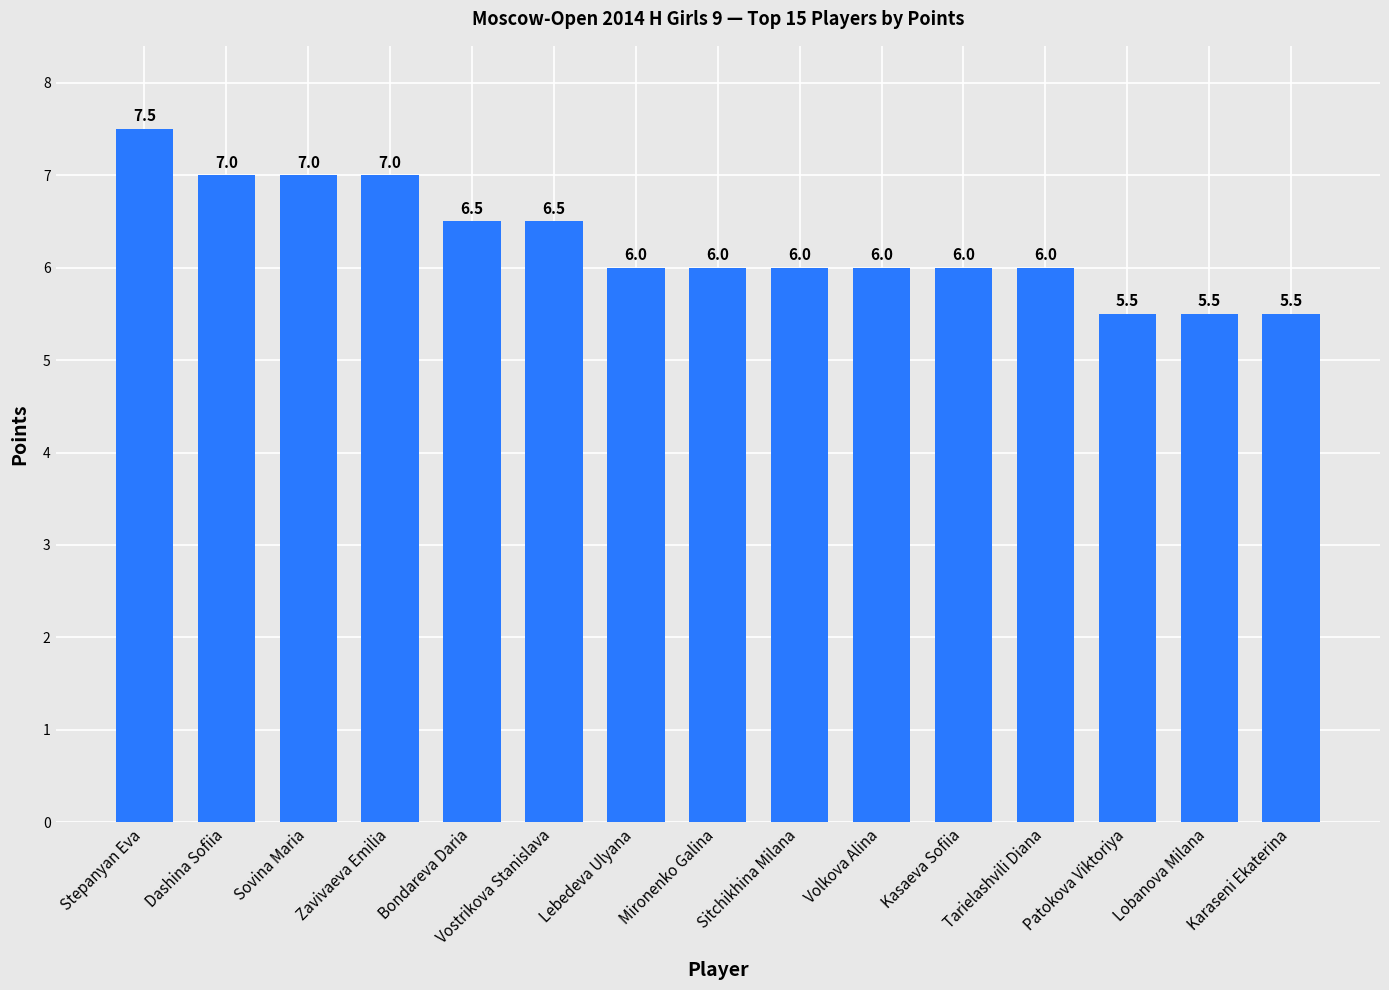

Reading left to right, list all the values displayed in this chart.

7.5	7.0	7.0	7.0	6.5	6.5	6.0	6.0	6.0	6.0	6.0	6.0	5.5	5.5	5.5